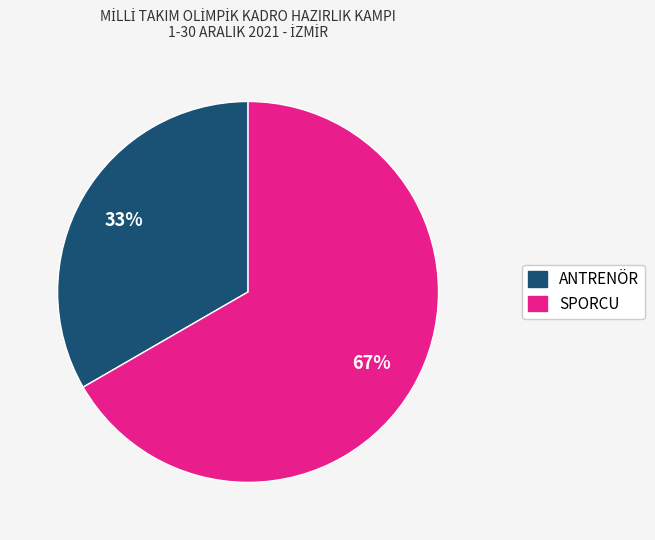

To the nearest percent, what is the average slice percentage?

50%